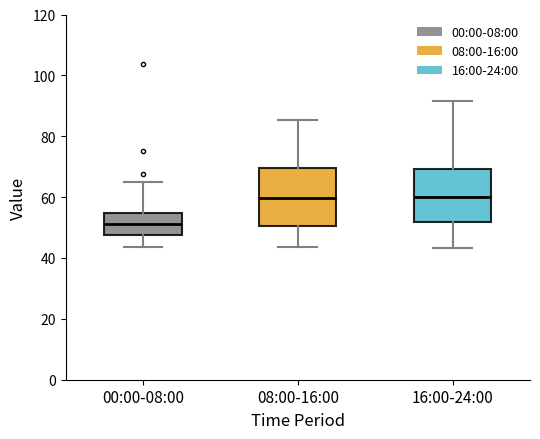

Reading left to right, transcribe this box plot: for each box, give where its median line is, the range the box spans, and where its two whiskers end, as read against the y-axis. The values are not printed on the chart, so give them approximately, as read against the axis.

00:00-08:00: median 52, box 48 to 54, whiskers 44 to 66
08:00-16:00: median 60, box 50 to 70, whiskers 44 to 86
16:00-24:00: median 60, box 52 to 70, whiskers 44 to 92